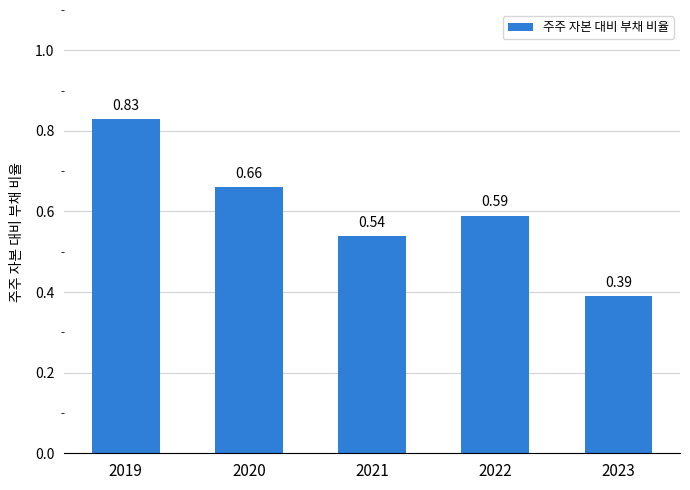

Count the values in the range 0 to 1.

5